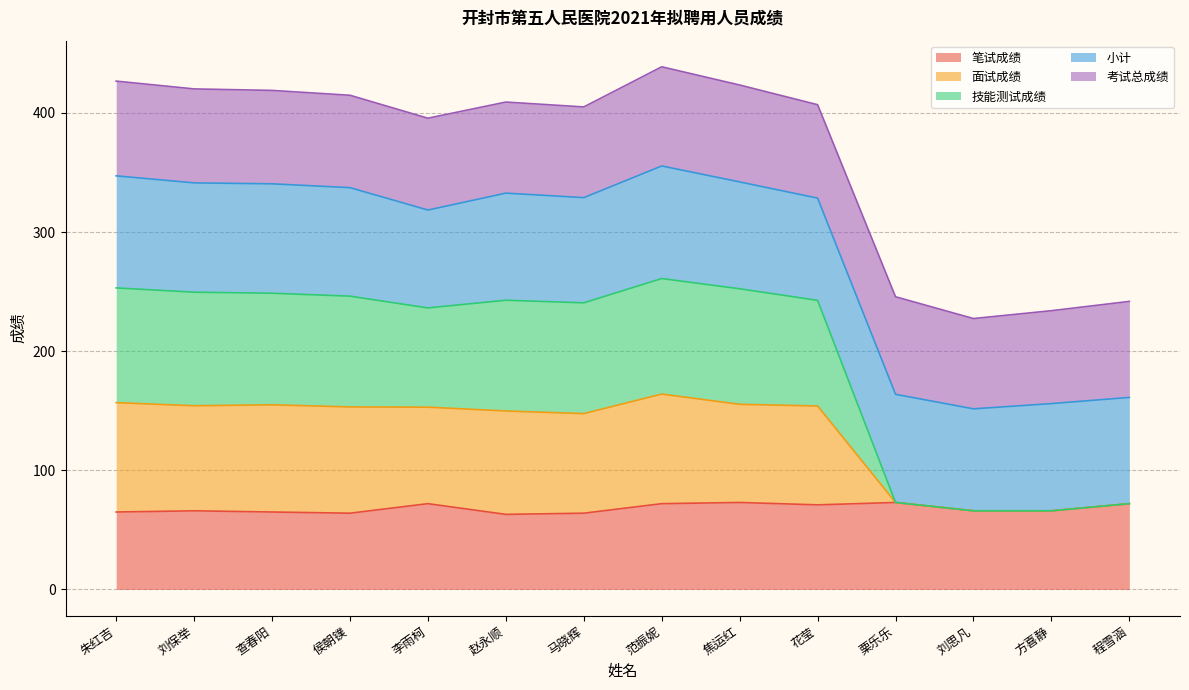

At which label is 笔试成绩 closest to 68?

刘保举